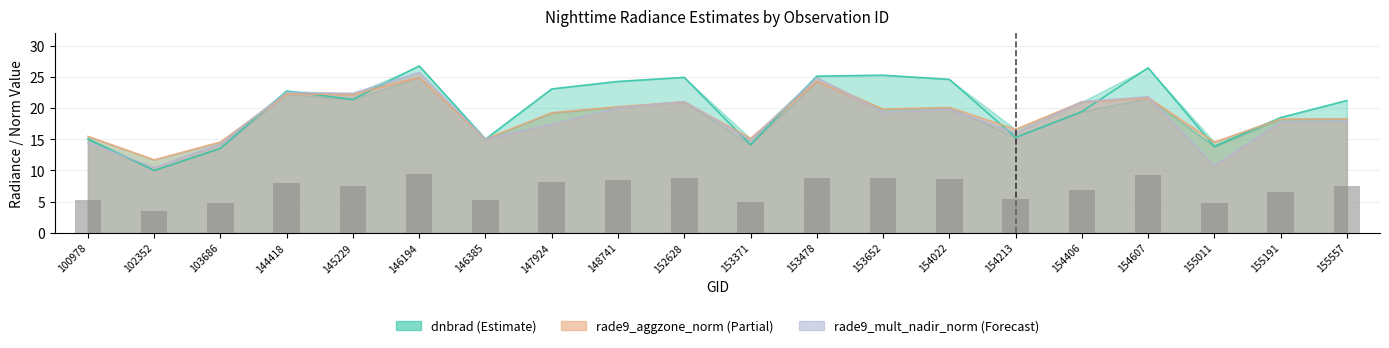

How many values in the rade9_mult_nadir_norm series exceed 19?

10